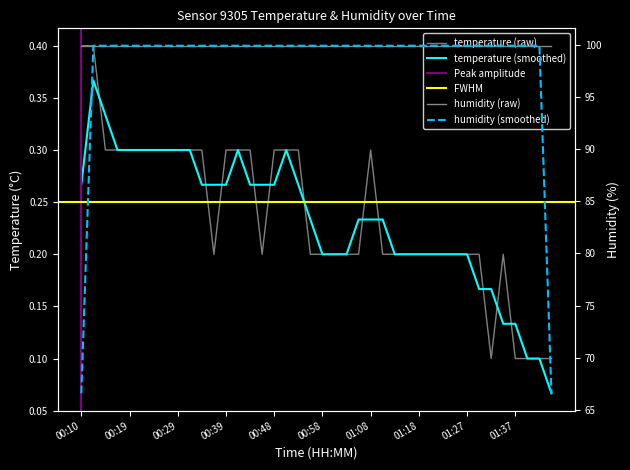

Rank the categories by value from highest to lowest.

00:10, 00:12, 00:14, 00:17, 00:19, 00:22, 00:24, 00:27, 00:29, 00:31, 00:34, 00:39, 00:41, 00:44, 00:48, 00:51, 00:53, 01:08, 00:36, 00:46, 00:56, 00:58, 01:01, 01:03, 01:05, 01:10, 01:13, 01:15, 01:18, 01:20, 01:23, 01:25, 01:27, 01:30, 01:35, 01:32, 01:37, 01:40, 01:42, 01:44